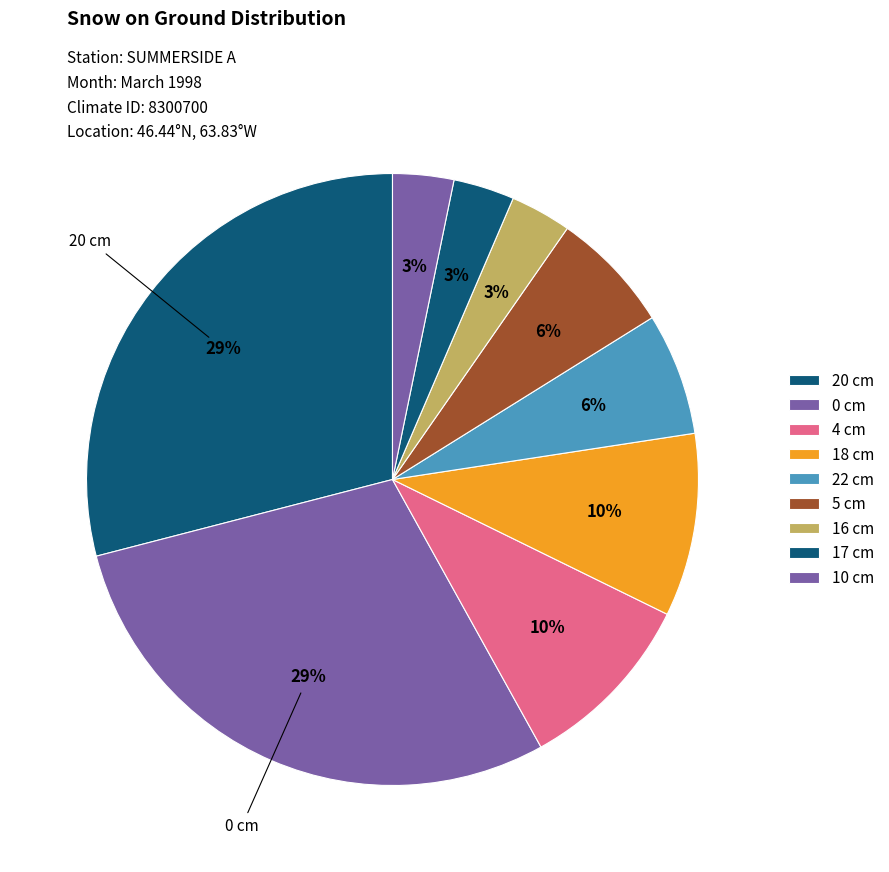

How many slices are in this pie chart?

9